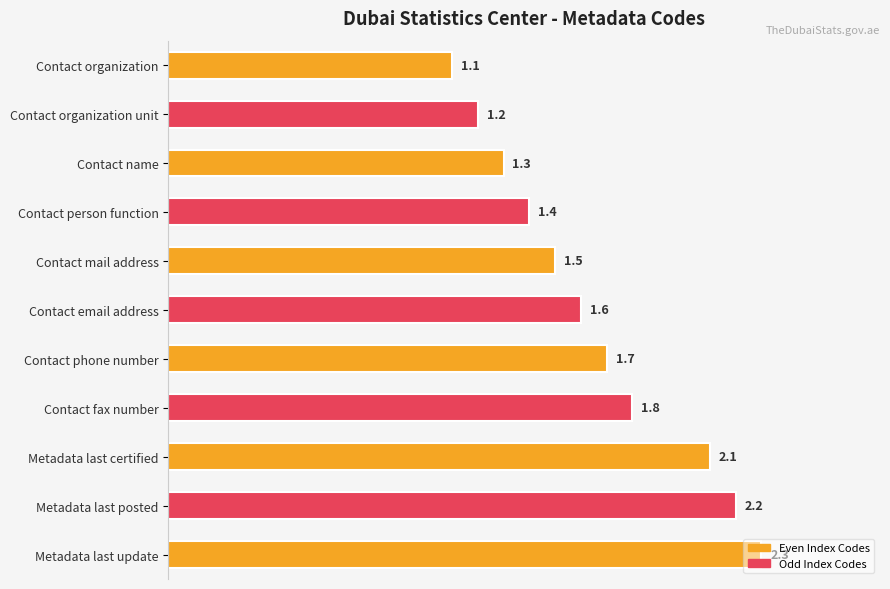

Are the bars horizontal?

Yes